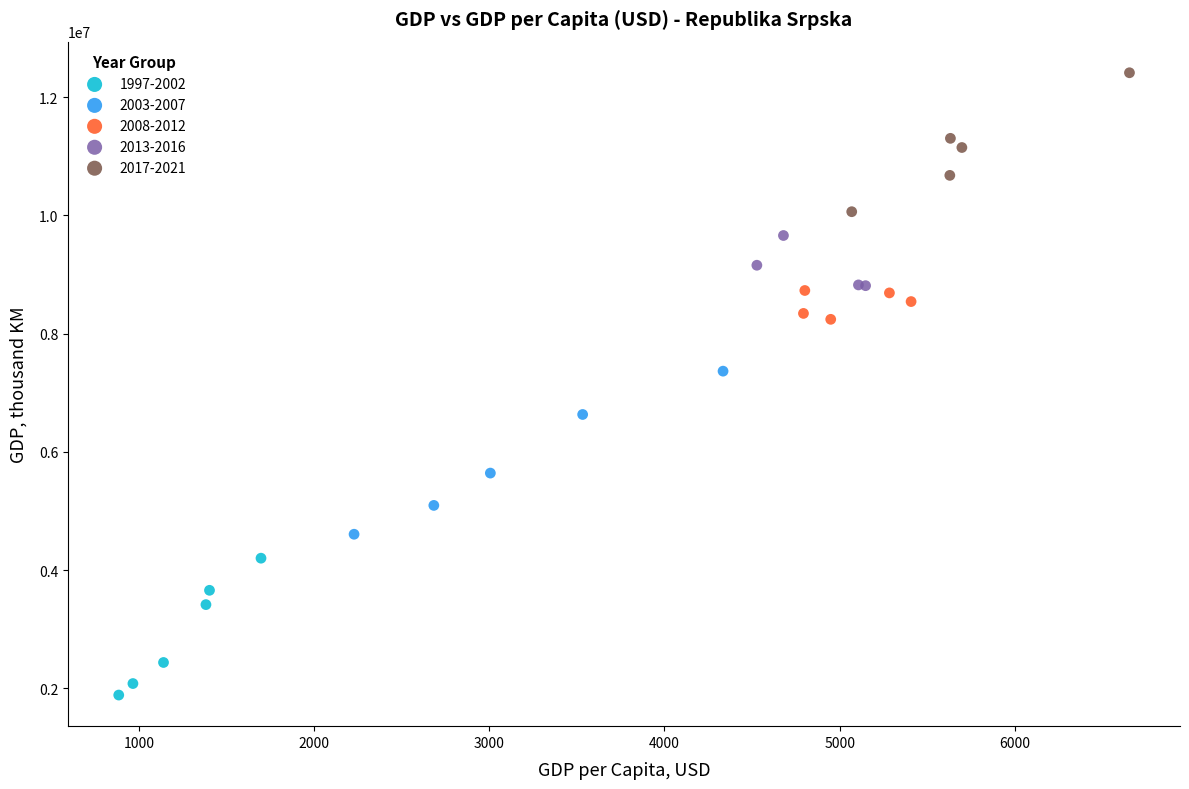

Which series has the widest spread of Y values?

2003-2007